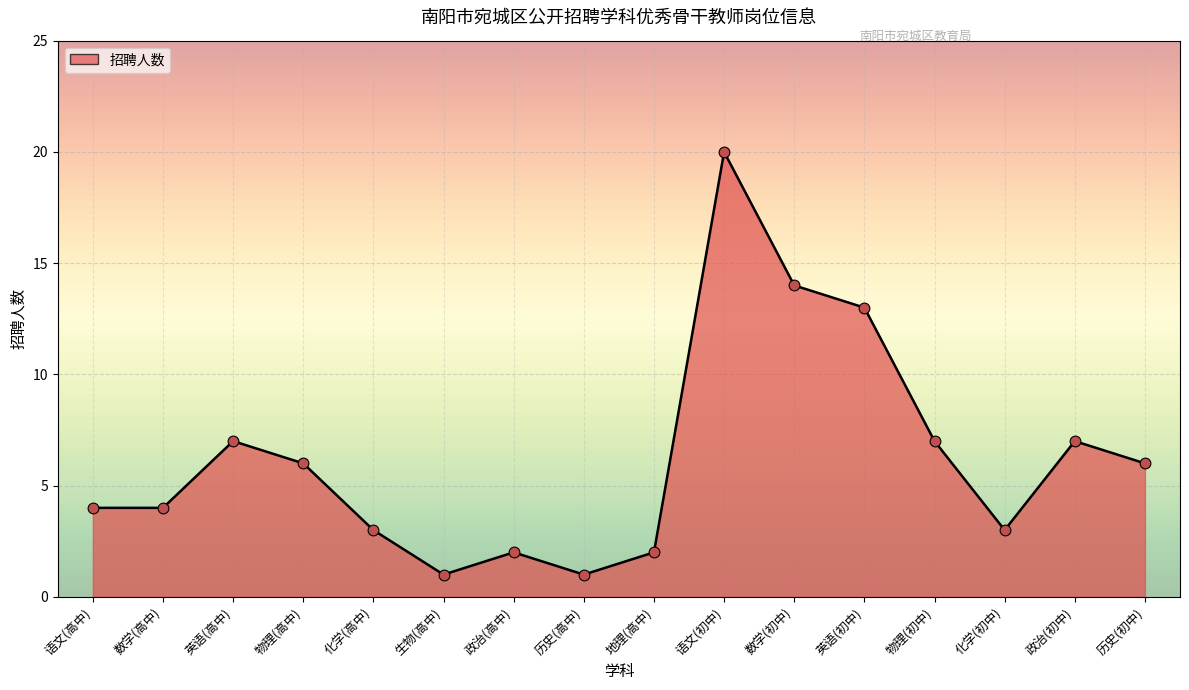

Approximately how many times larger is the value at 化学(初中) compared to 物理(初中)?

0.4